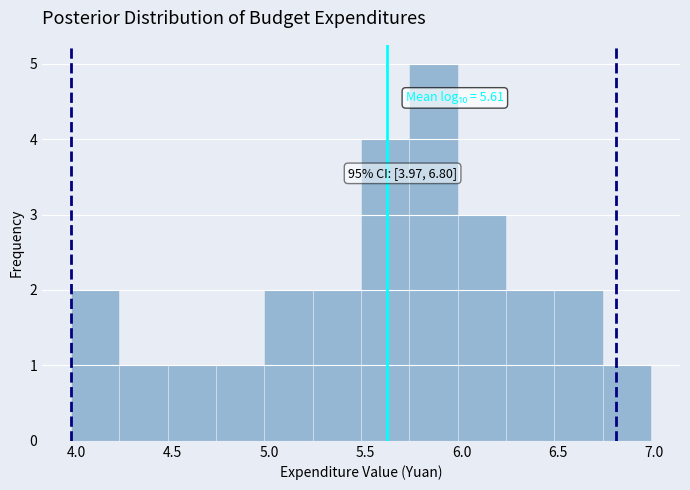

Which range on the x-axis has the tallest bar?

5.75 to 6.00